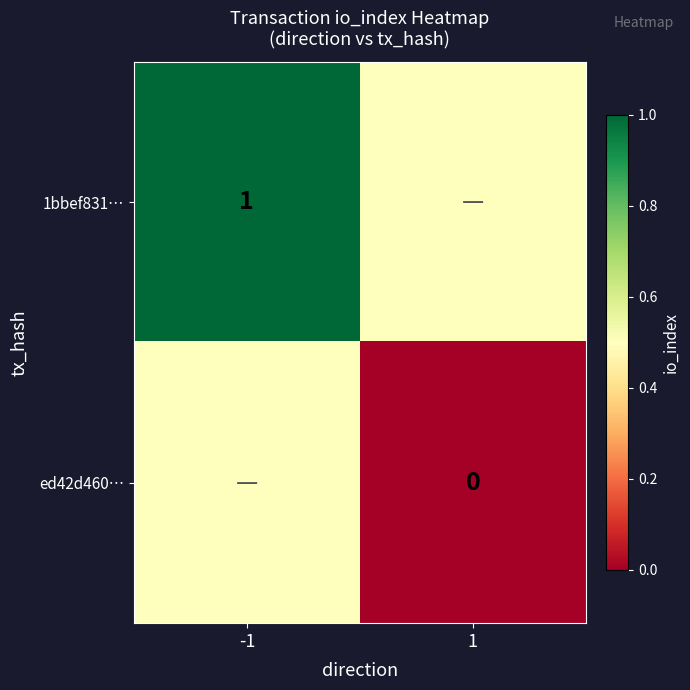

The 1bbef831… series shows 0.2 at -1. True or false?

False